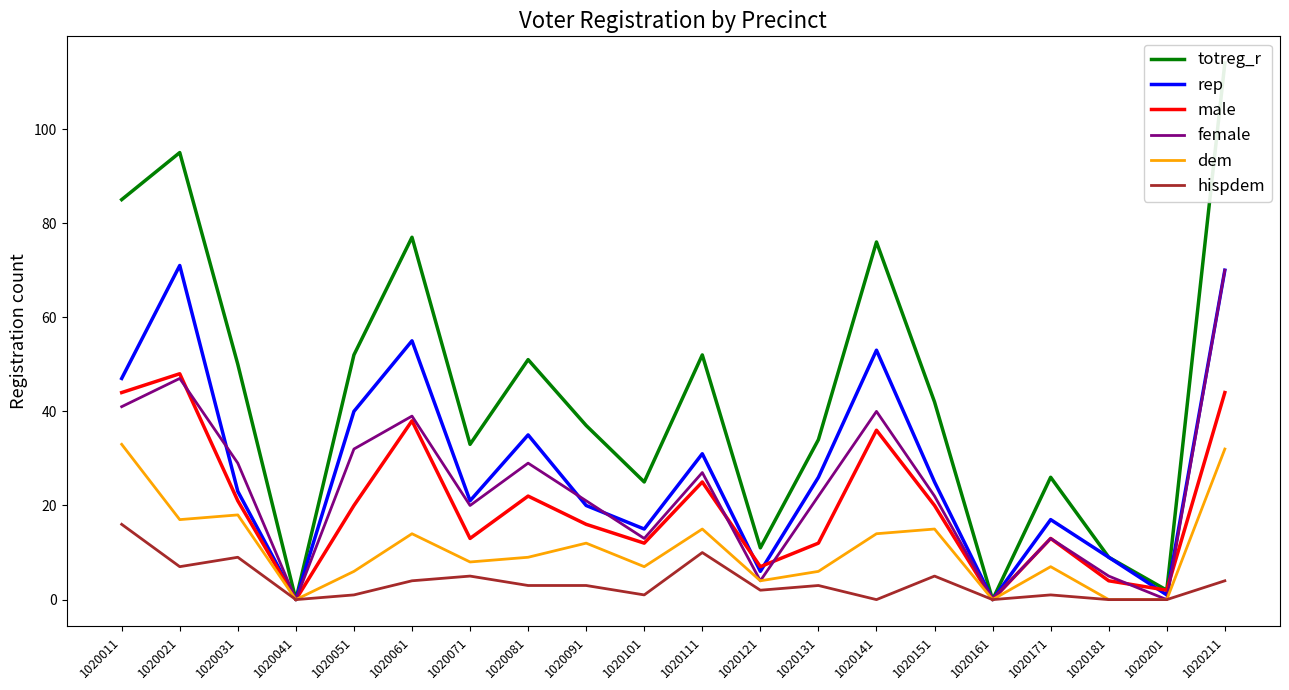

Reading right to left, list all the values displayed in this chart.

totreg_r: 114	2	9	26	0	42	76	34	11	52	25	37	51	33	77	52	0	50	95	85
rep: 70	1	9	17	0	25	53	26	6	31	15	20	35	21	55	40	0	23	71	47
male: 44	2	4	13	0	20	36	12	7	25	12	16	22	13	38	20	0	21	48	44
female: 70	0	5	13	0	22	40	22	4	27	13	21	29	20	39	32	0	29	47	41
dem: 32	0	0	7	0	15	14	6	4	15	7	12	9	8	14	6	0	18	17	33
hispdem: 4	0	0	1	0	5	0	3	2	10	1	3	3	5	4	1	0	9	7	16